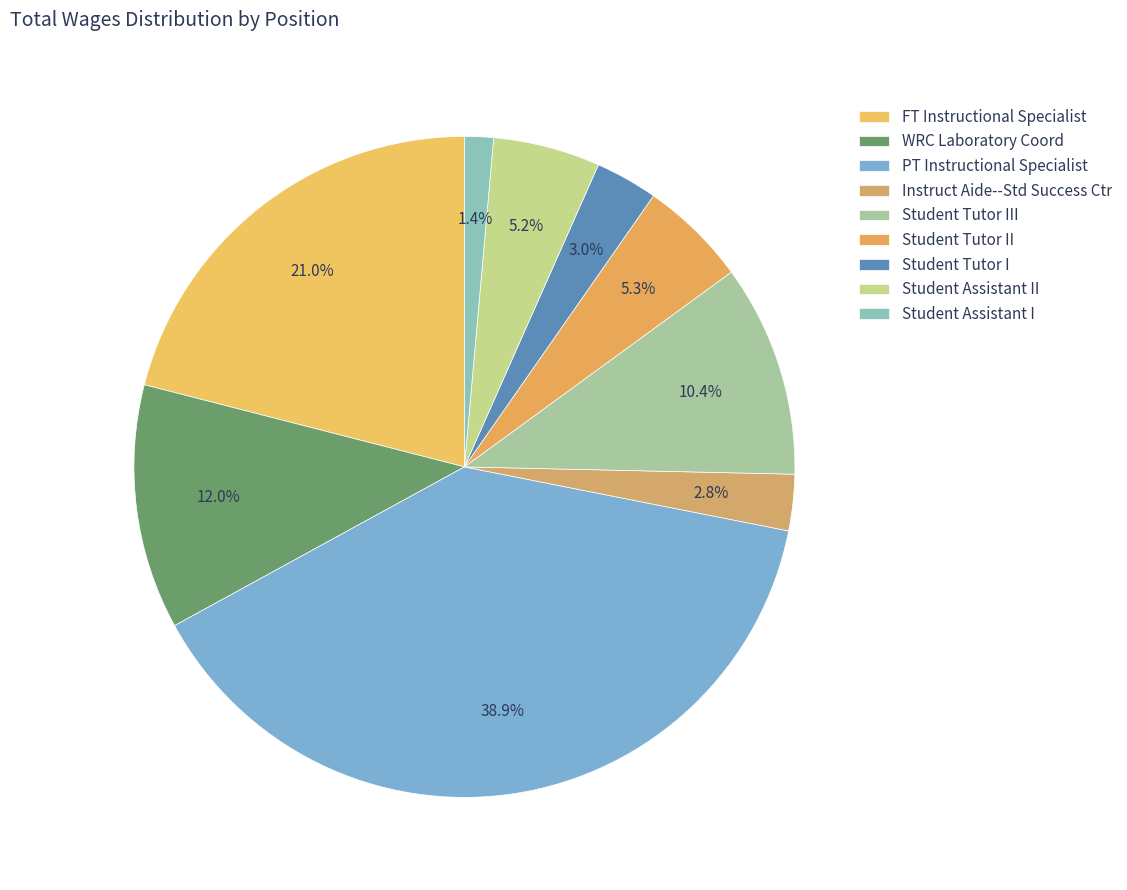

Does Instruct Aide--Std Success Ctr represent more than half of the total?

No